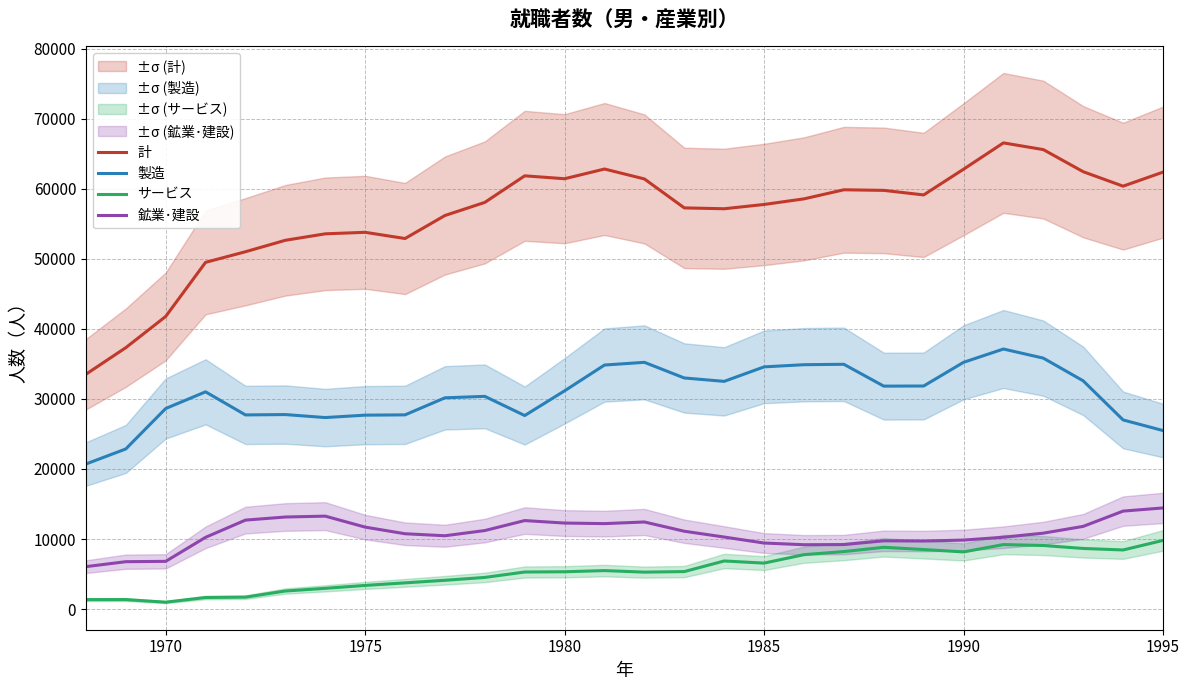

True or false: 鉱業･建設 and 計 intersect in this chart.

False